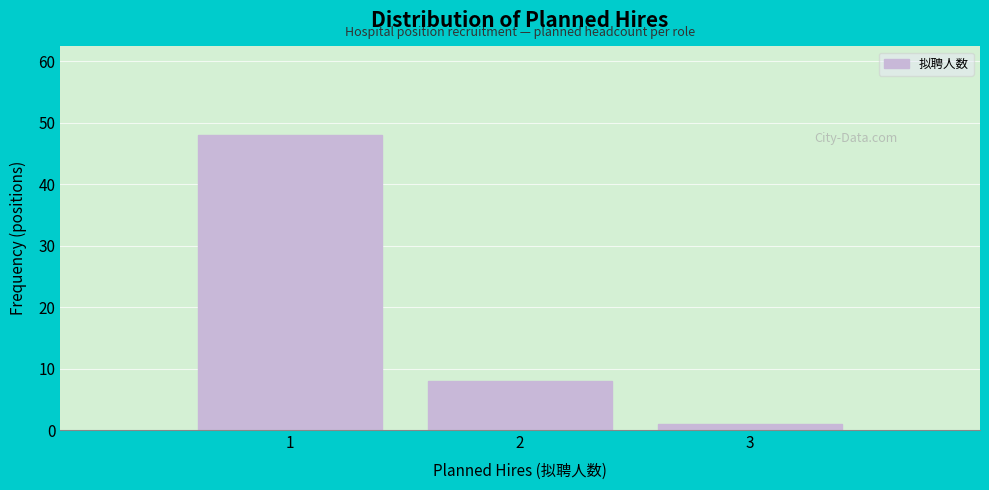

Reading left to right, transcribe this chart: for each bar, give the range it covers on the x-axis and its height. The values are not printed on the chart, so give them approximately, as read against the axis.

0.5 to 1.5: 48
1.5 to 2.5: 8
2.5 to 3.5: 1